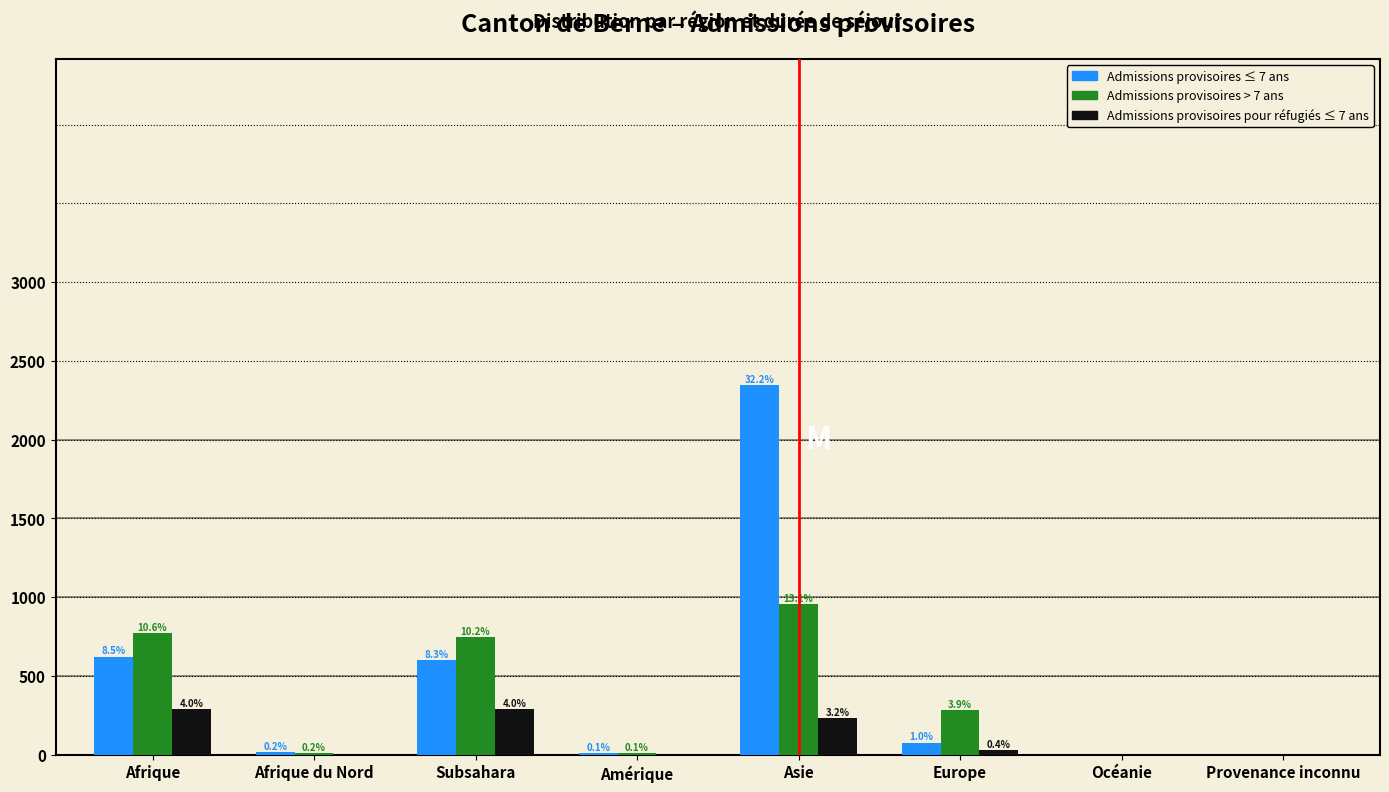

What are all the series names shown in the legend?

Admissions provisoires ≤ 7 ans, Admissions provisoires > 7 ans, Admissions provisoires pour réfugiés ≤ 7 ans